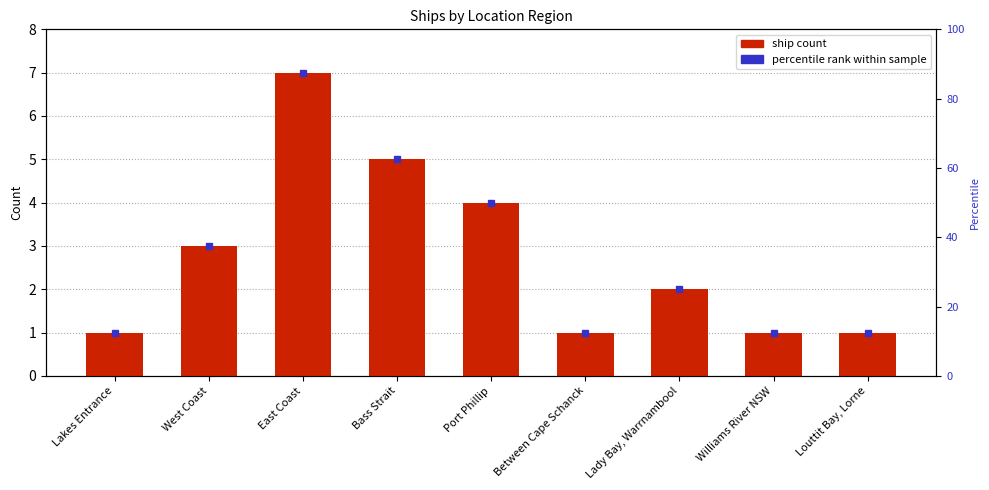

What is the value of the 8th bar from the left?

1